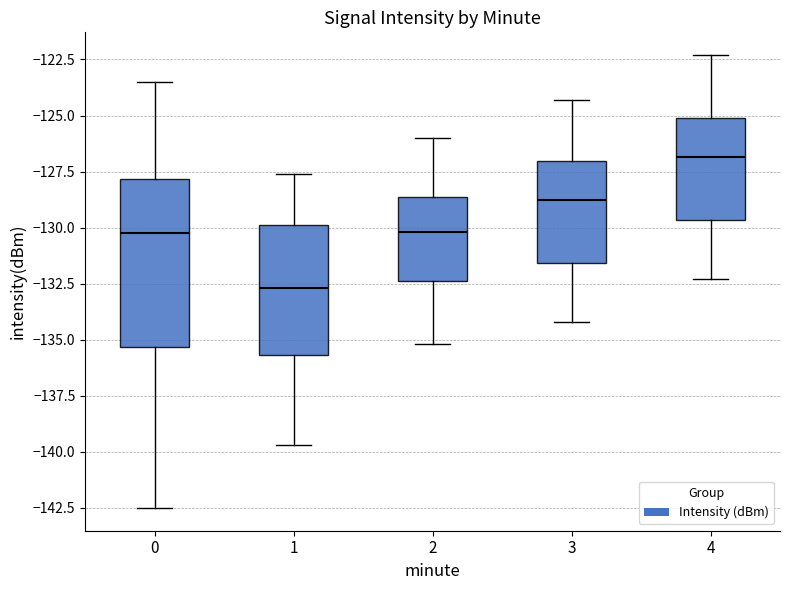

Reading left to right, read every box against the y-axis: the position of its median line, the range the box covers, and the ends of its whiskers. The values are not printed on the chart, so give them approximately, as read against the axis.

0: median -130.0, box -135.5 to -128.0, whiskers -142.5 to -123.5
1: median -132.5, box -135.5 to -130.0, whiskers -139.5 to -127.5
2: median -130.0, box -132.5 to -128.5, whiskers -135.0 to -126.0
3: median -128.5, box -131.5 to -127.0, whiskers -134.0 to -124.5
4: median -127.0, box -129.5 to -125.0, whiskers -132.5 to -122.5